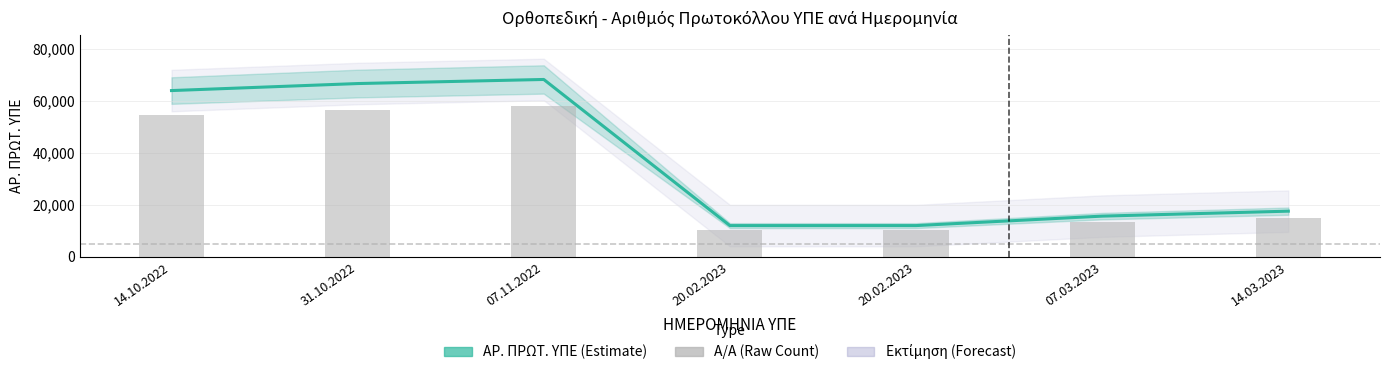

Which series changed the most between 20.02.2023 and 07.03.2023?

ΑΡ. ΠΡΩΤ. ΥΠΕ